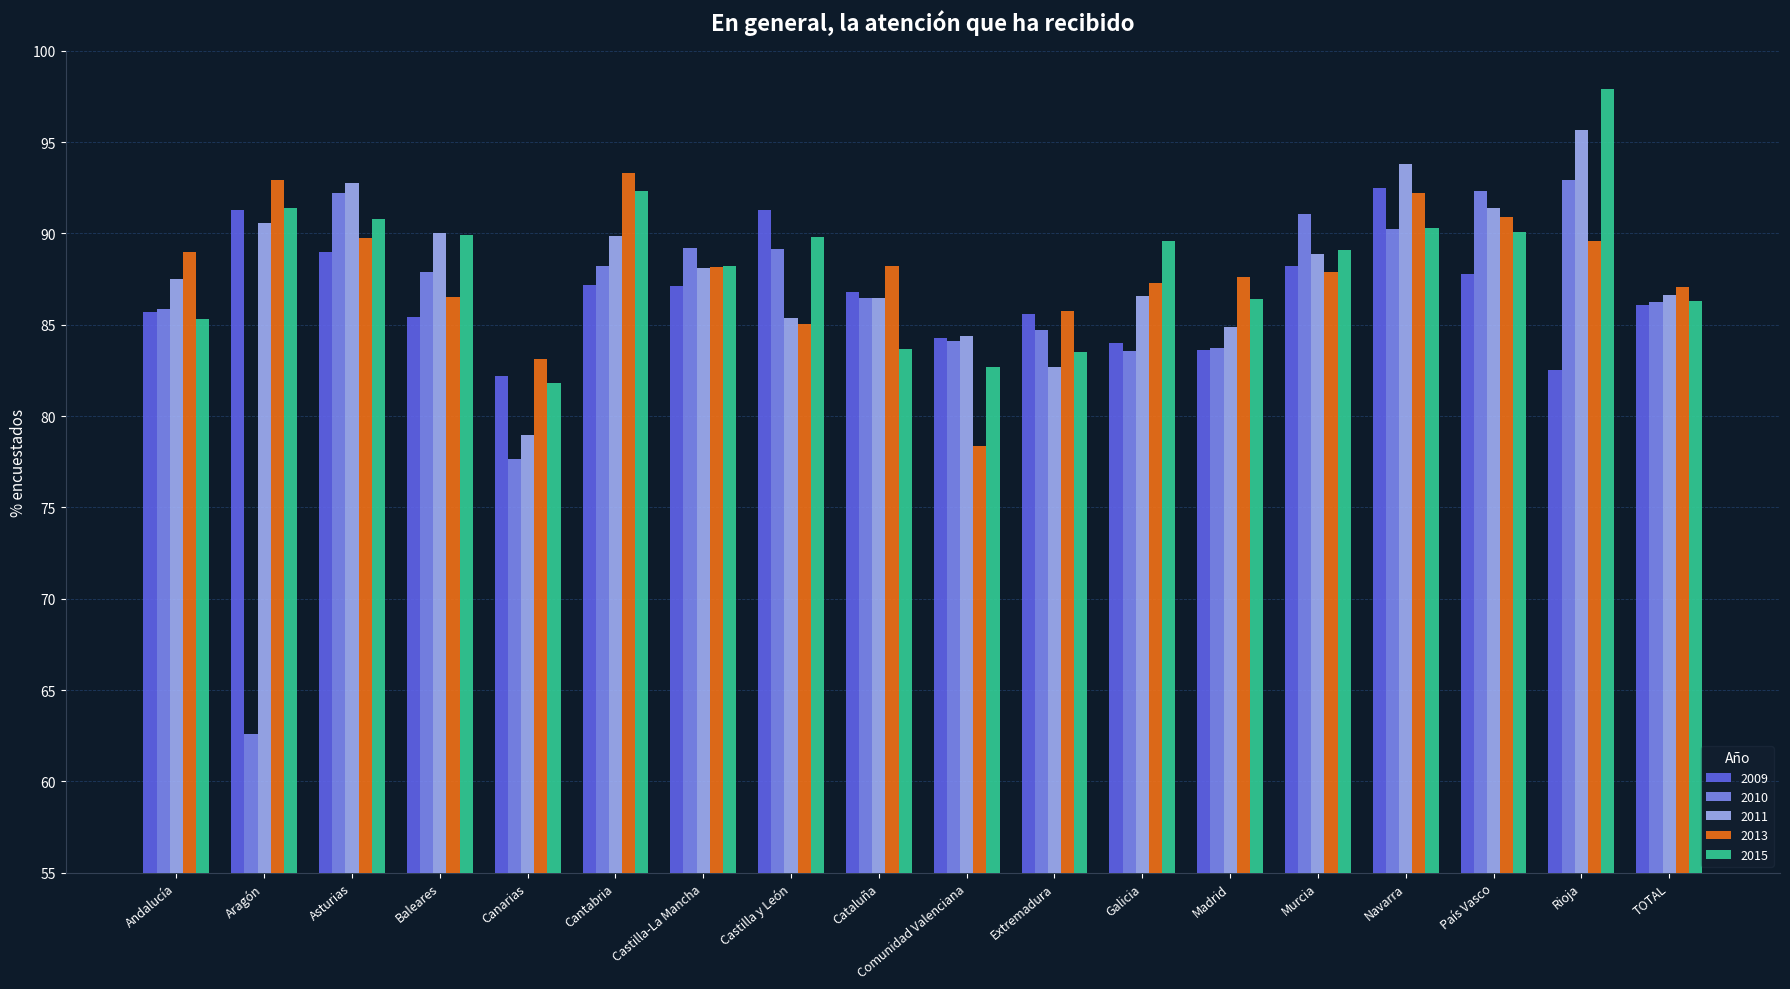

Which category has the highest value across all series?

Rioja